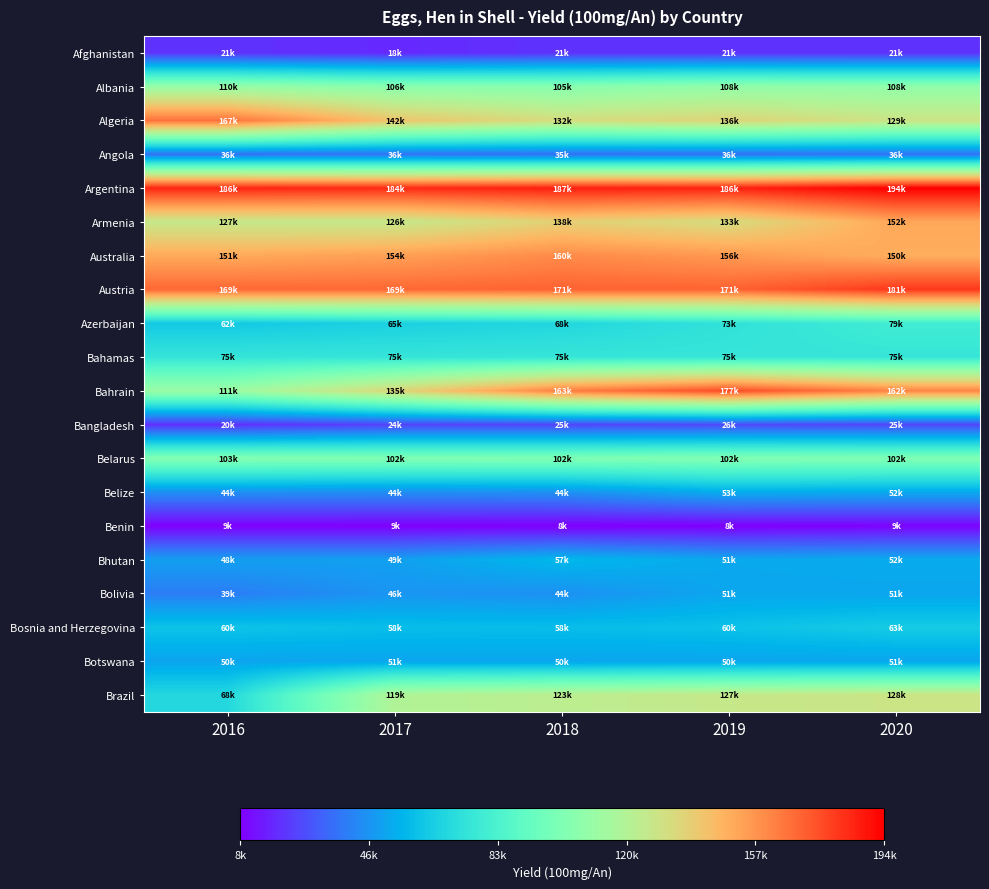

Which series changed the most between 2016 and 2020?

Brazil